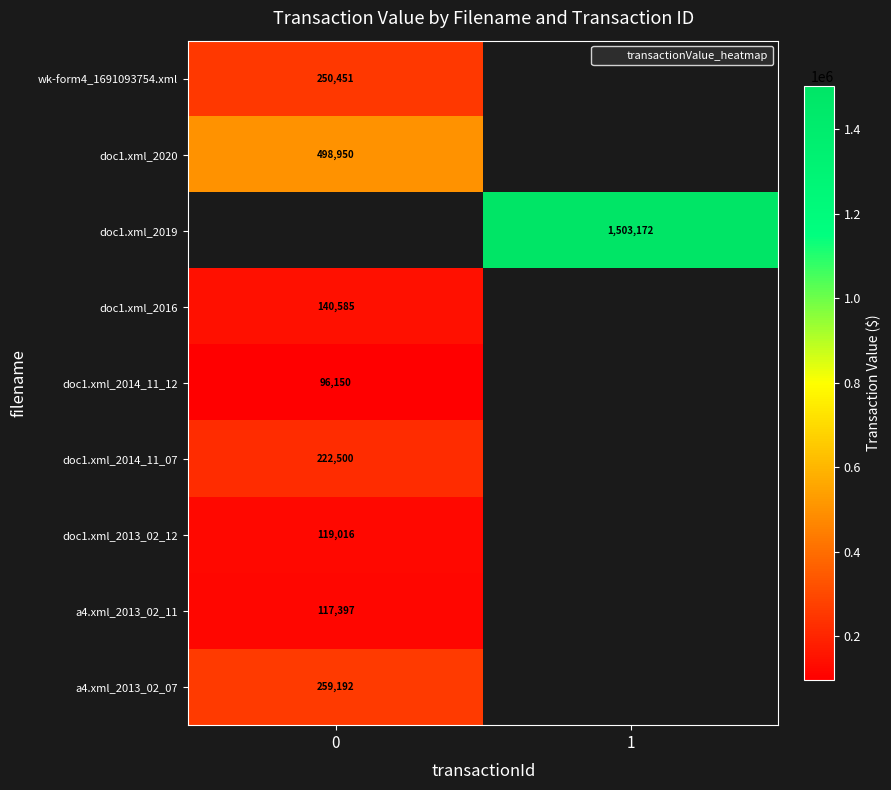

Is the value of a4.xml_2013_02_07 at 0 greater than the value of doc1.xml_2019 at 1?

No